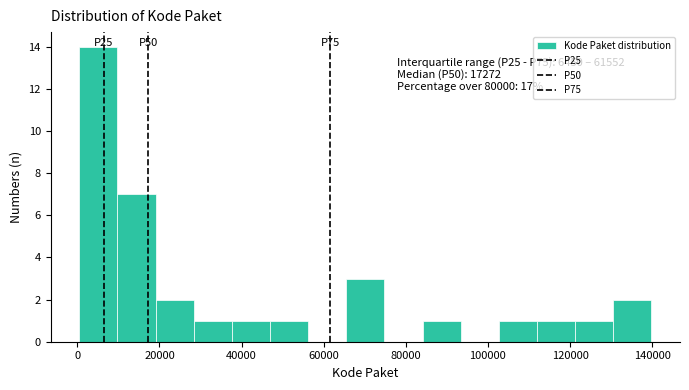

Over which range of the x-axis is the bar tallest?

0 to 10000